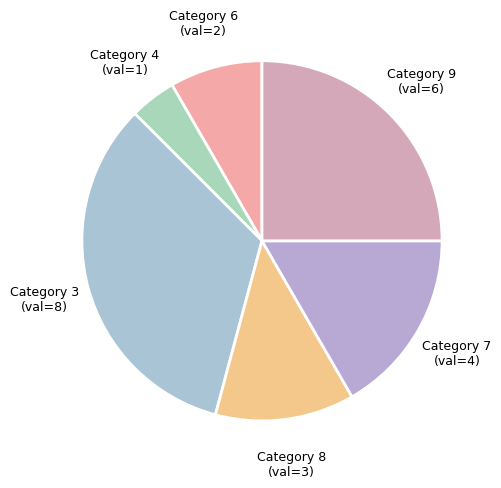

Between Category 4 and Category 8, which is larger?

Category 8